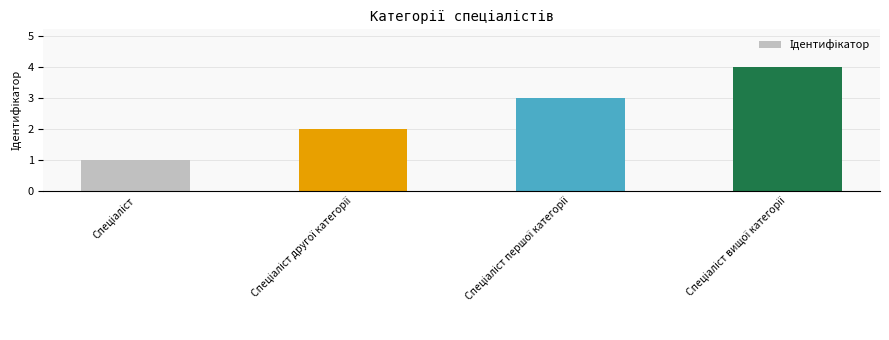

What is the difference between the maximum and minimum values?

3